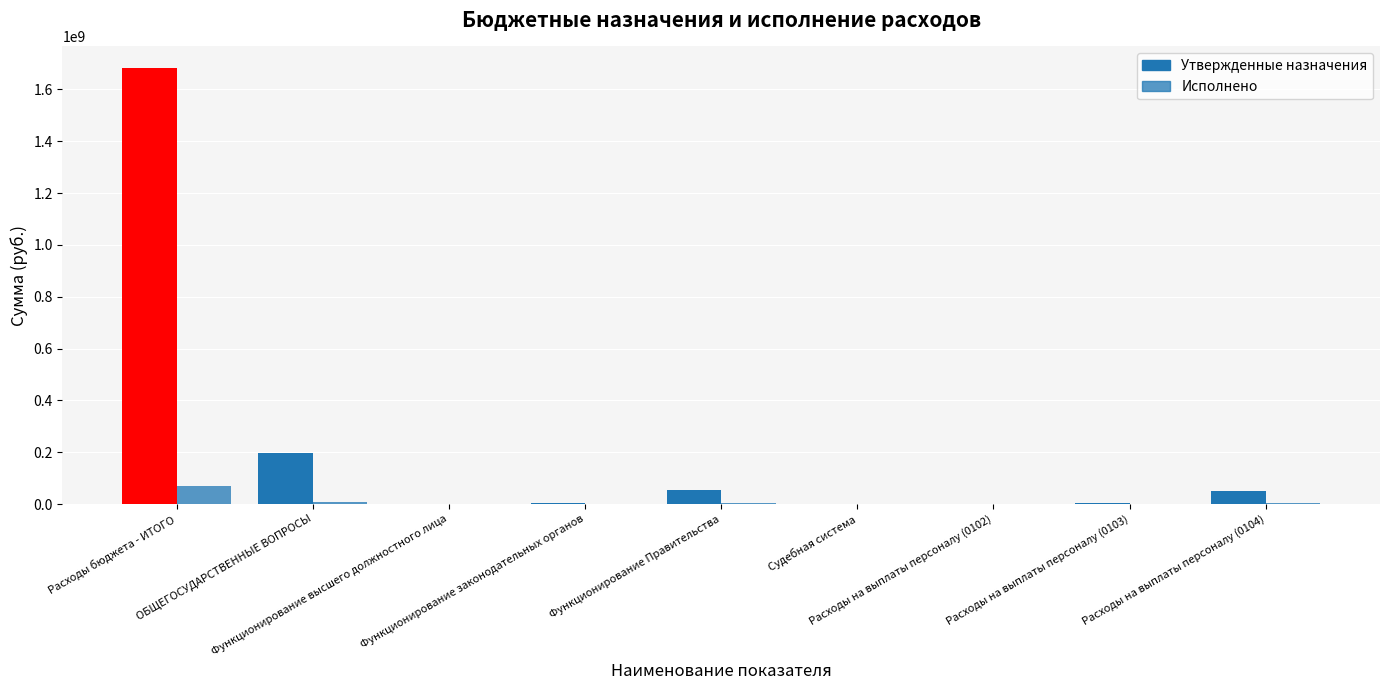

At which category is the sum across all series the highest?

Расходы бюджета - ИТОГО